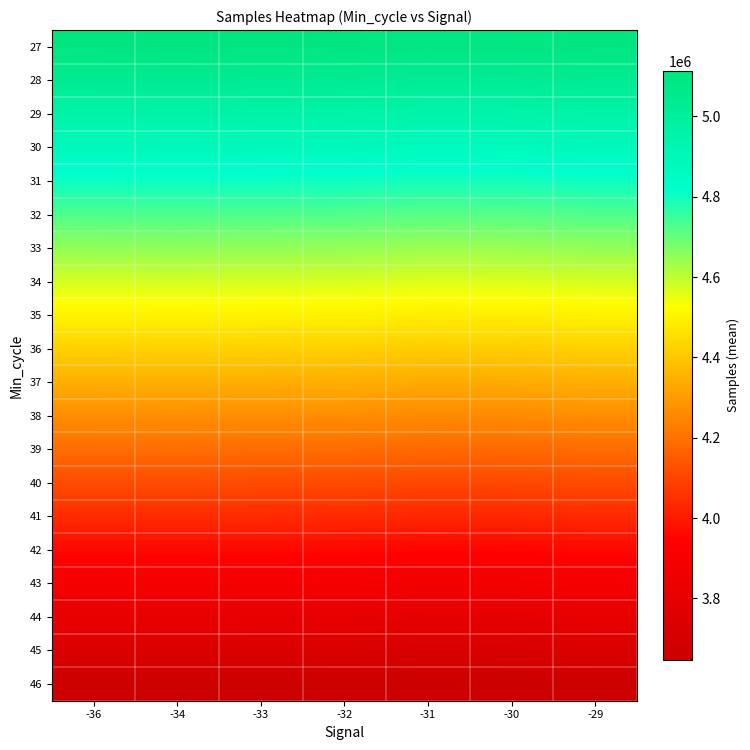

At which category is the sum across all series the highest?

-34